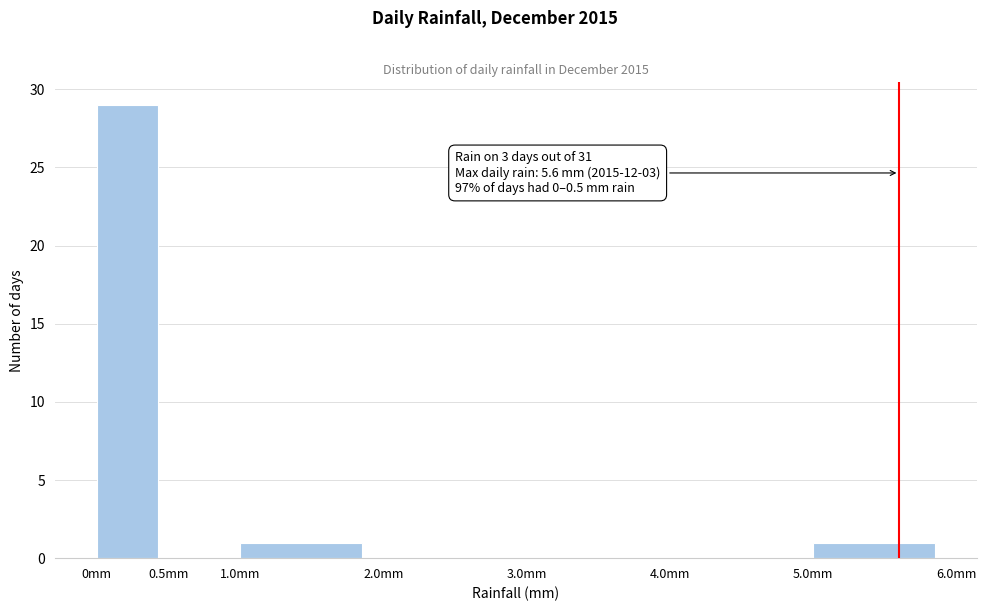

Which range on the x-axis has the tallest bar?

0.0 to 0.5